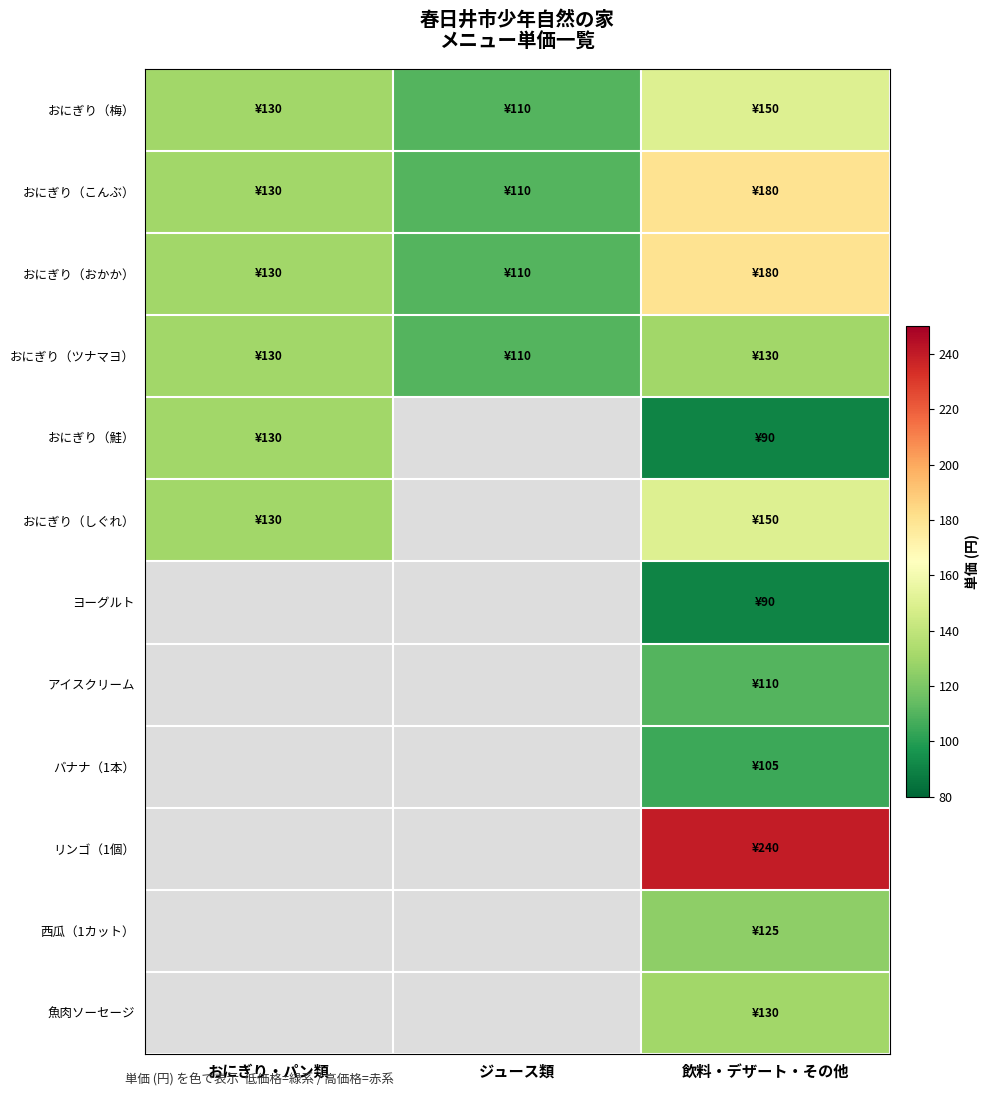

Which series has the largest total across all categories?

おにぎり（こんぶ）